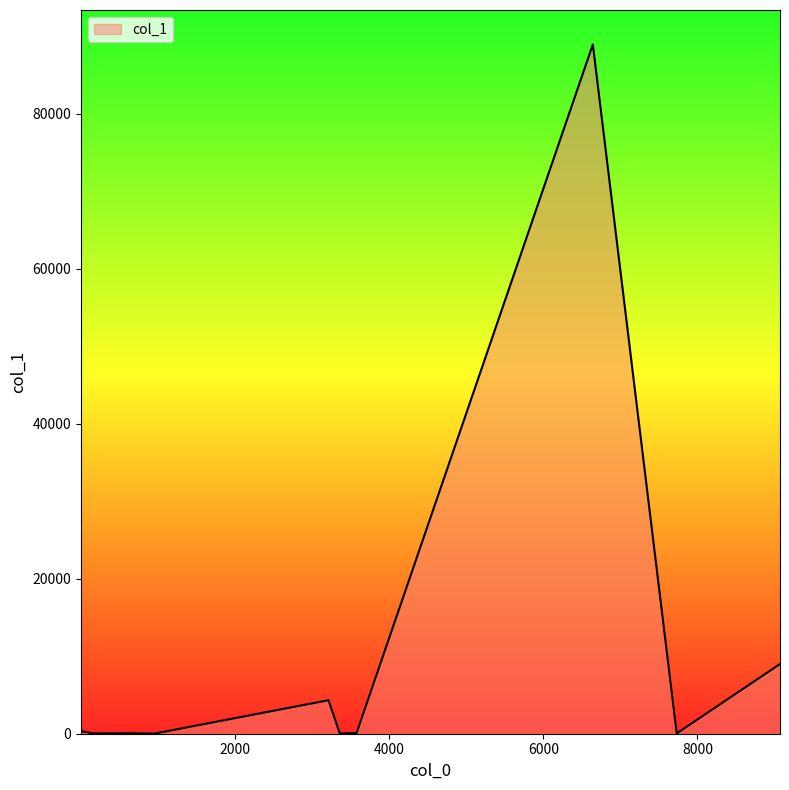

What is the maximum value shown in the chart?

88942